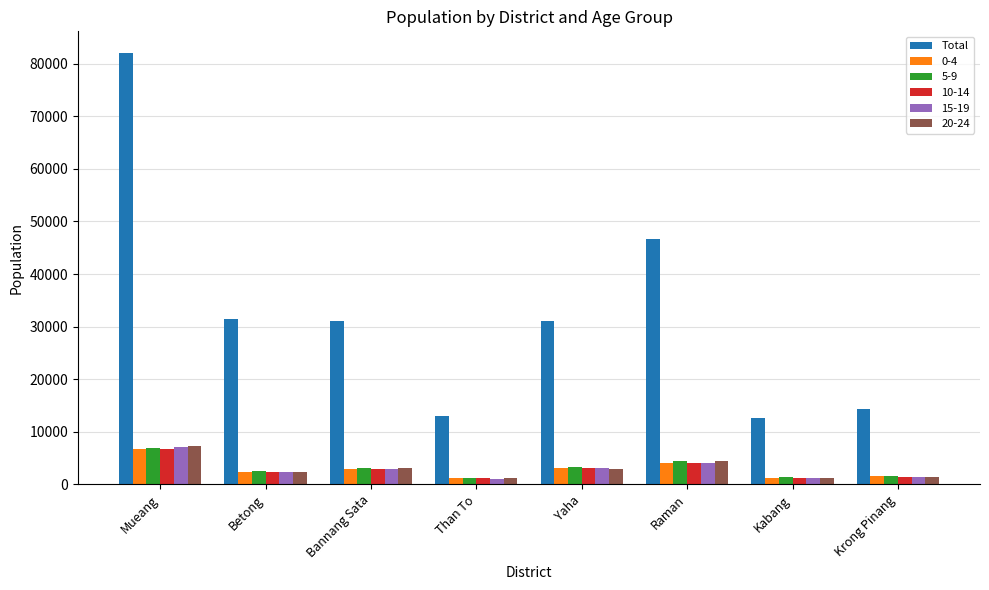

What value does the Total series have at Yaha?

31154